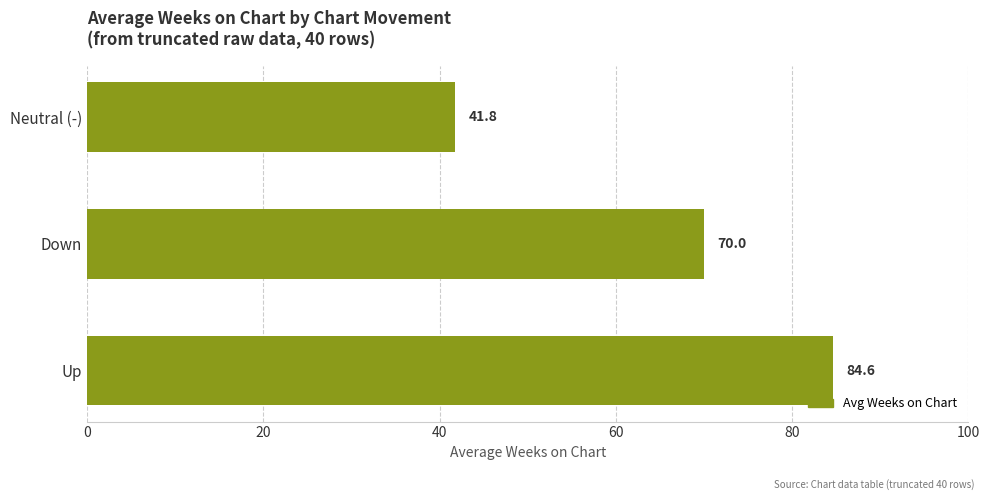

The value at Down is 41.2. True or false?

False